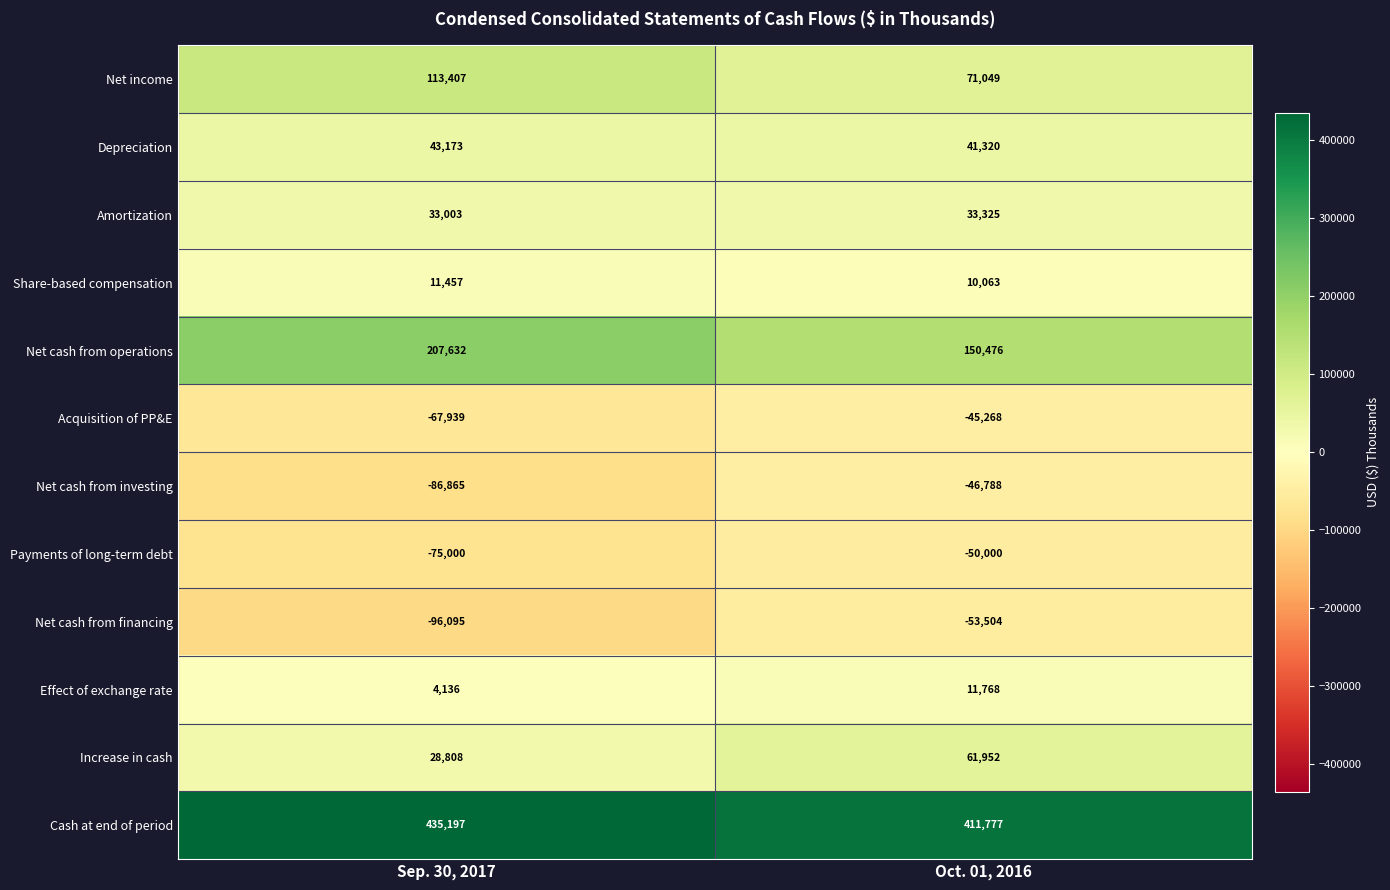

What is the difference between the Increase in cash values at Sep. 30, 2017 and Oct. 01, 2016?

33144